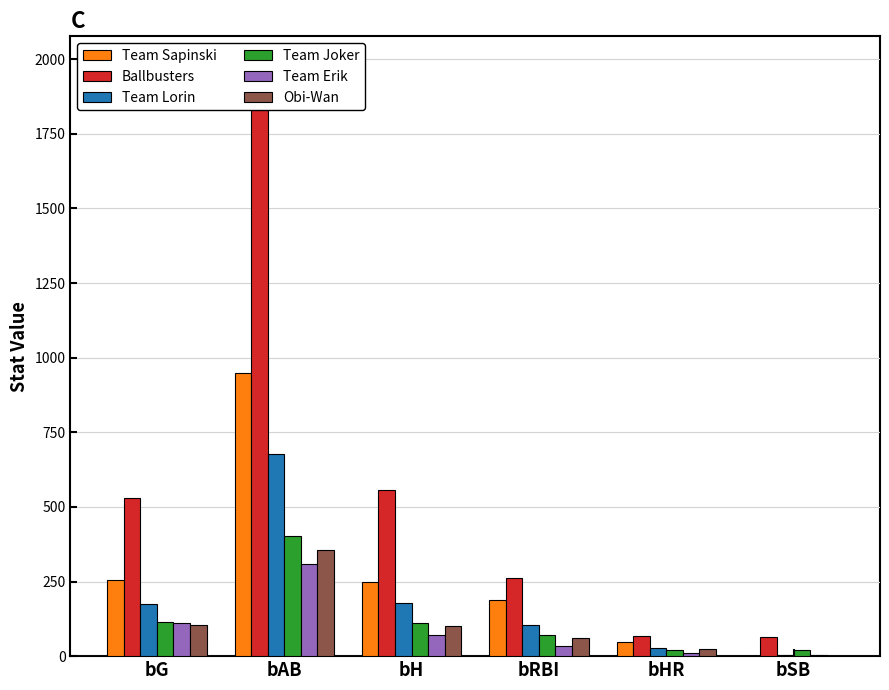

How many groups of bars are there?

6